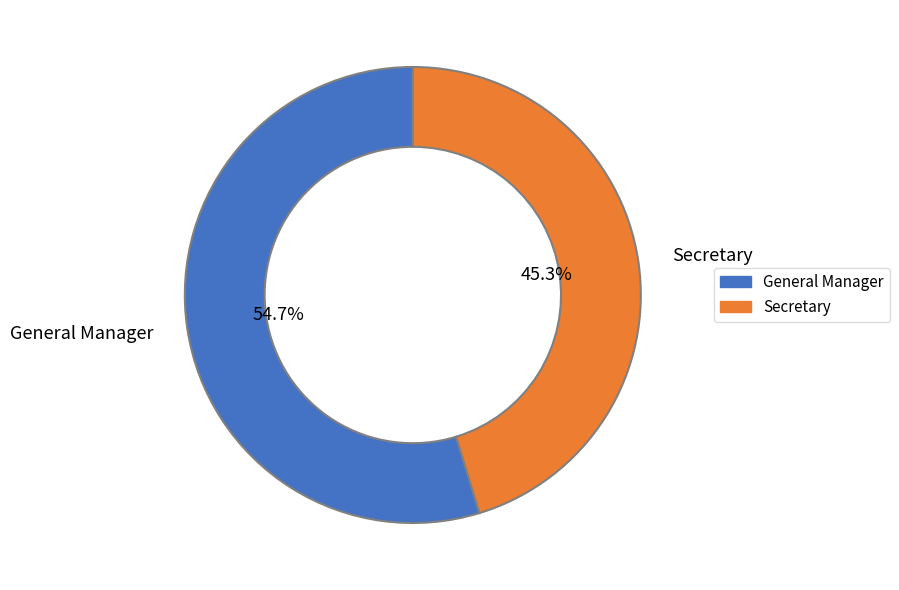

Which slice is the smallest?

Secretary